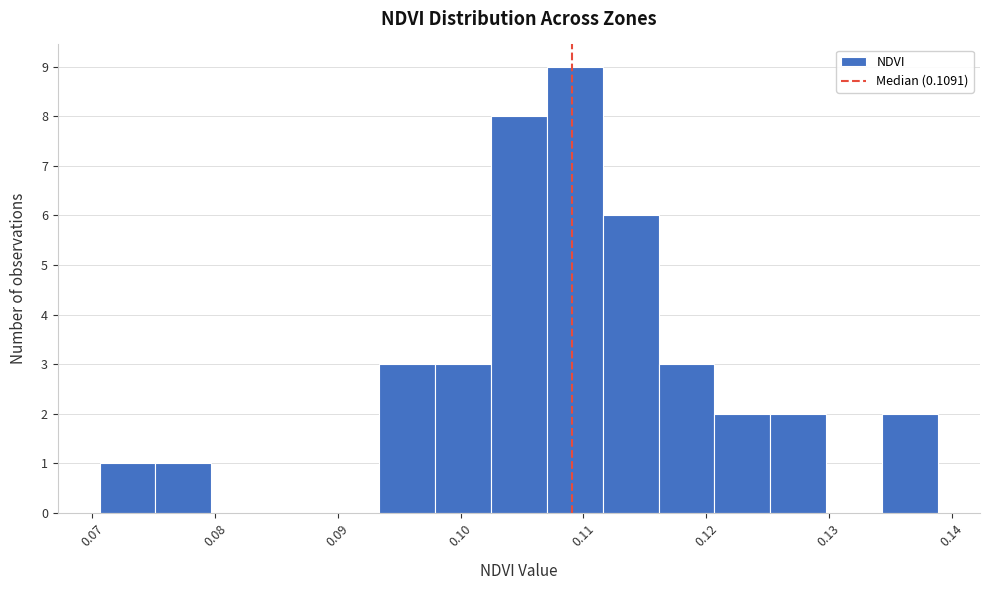

Reading left to right, list every bar in this chart as the range it spans on the x-axis followed by its height. Neither the bar edges nor the heights are printed on the chart, so give them approximately, as read against the axes.

0.071 to 0.075: 1
0.075 to 0.080: 1
0.080 to 0.084: 0
0.084 to 0.089: 0
0.089 to 0.093: 0
0.093 to 0.098: 3
0.098 to 0.102: 3
0.102 to 0.107: 8
0.107 to 0.112: 9
0.112 to 0.116: 6
0.116 to 0.121: 3
0.121 to 0.125: 2
0.125 to 0.130: 2
0.130 to 0.134: 0
0.134 to 0.139: 2